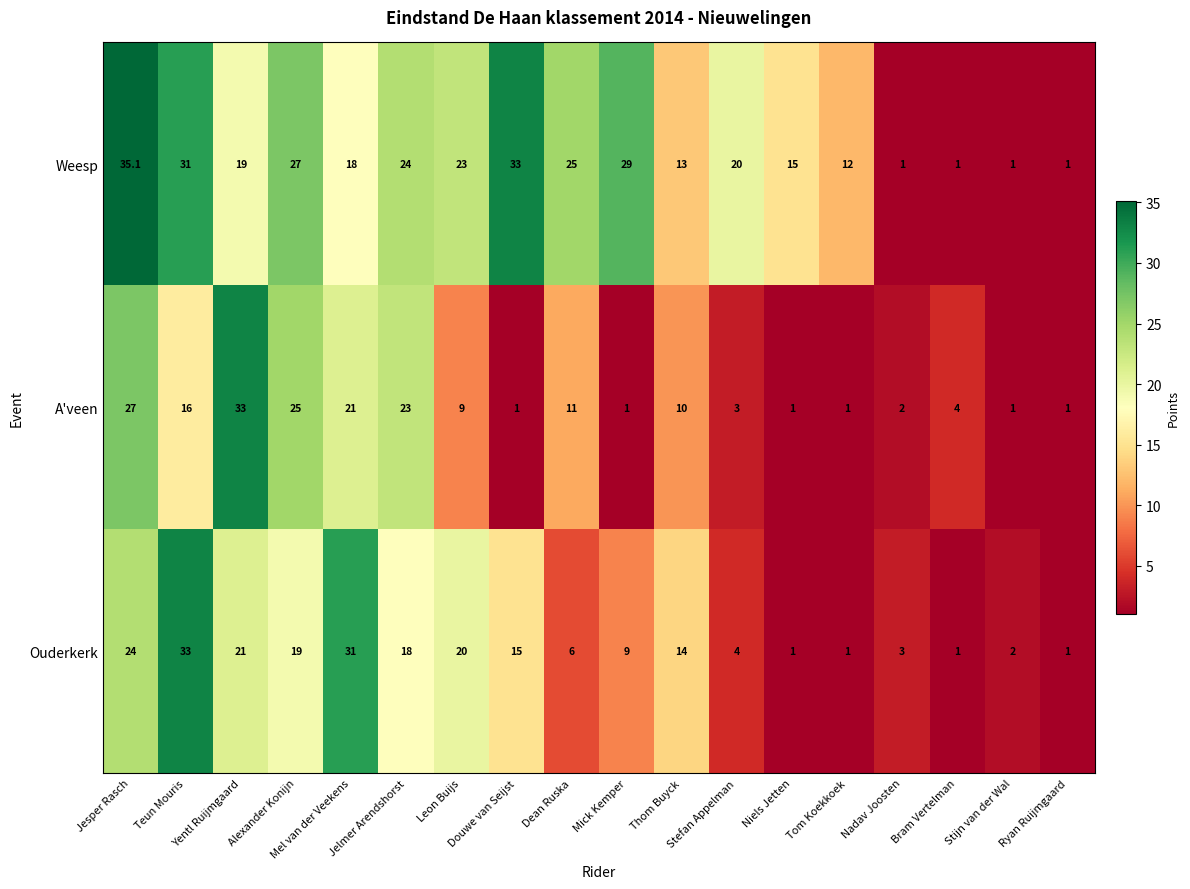

How many distinct data groups are displayed?

3